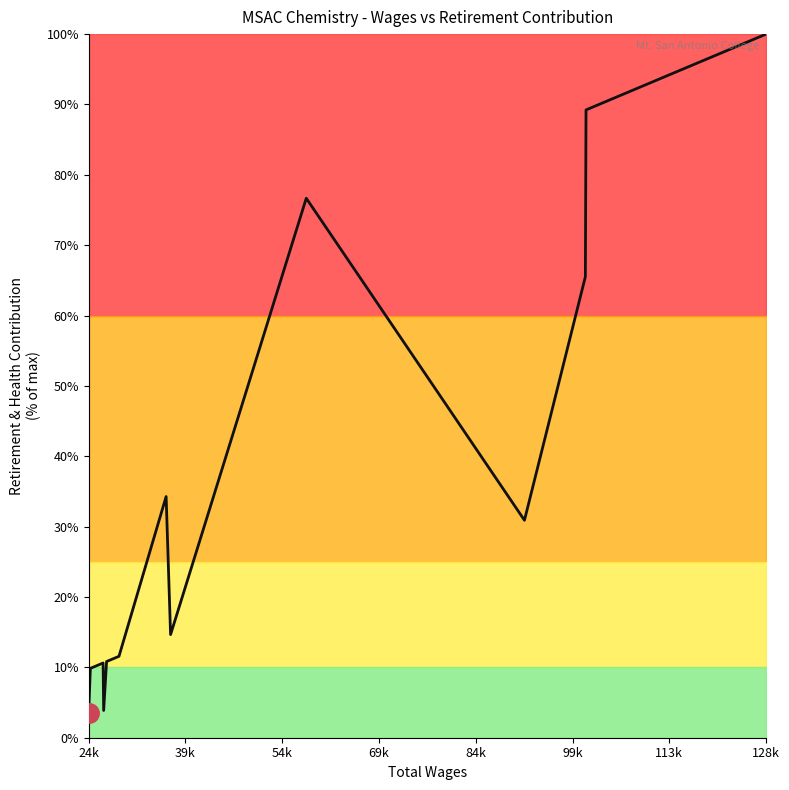

What is the smallest value displayed?

3.5